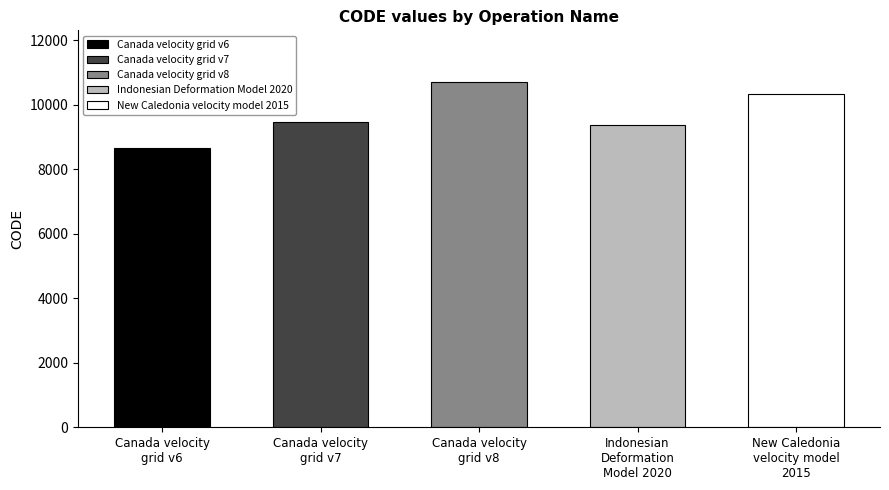

Count the number of values greater than 9483.

2